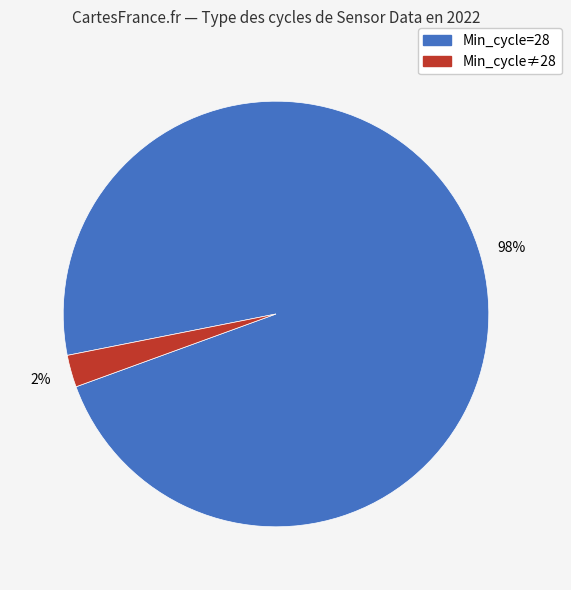

To the nearest percent, what is the average slice percentage?

50%